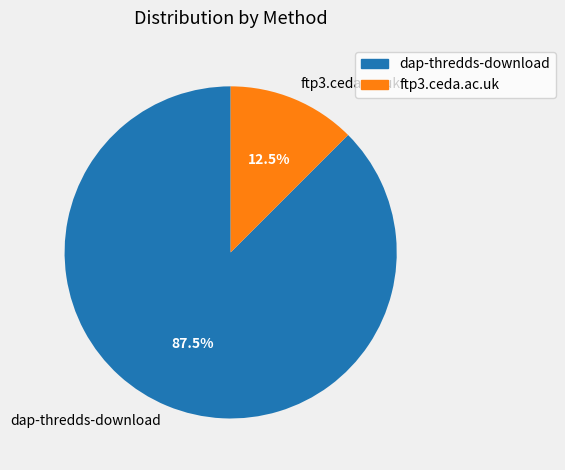

To the nearest percent, what is the difference between the largest and smallest slice percentages?

75%